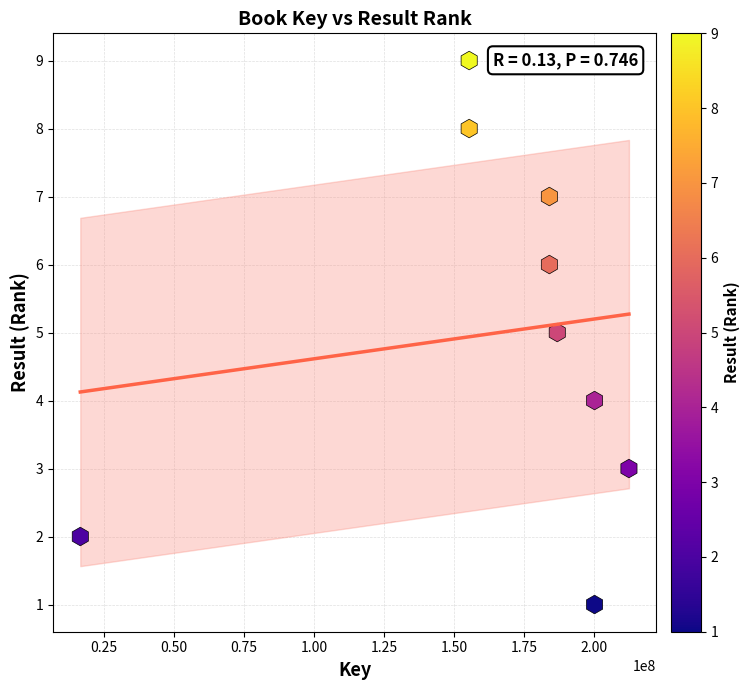

What is the average X value?

166091854